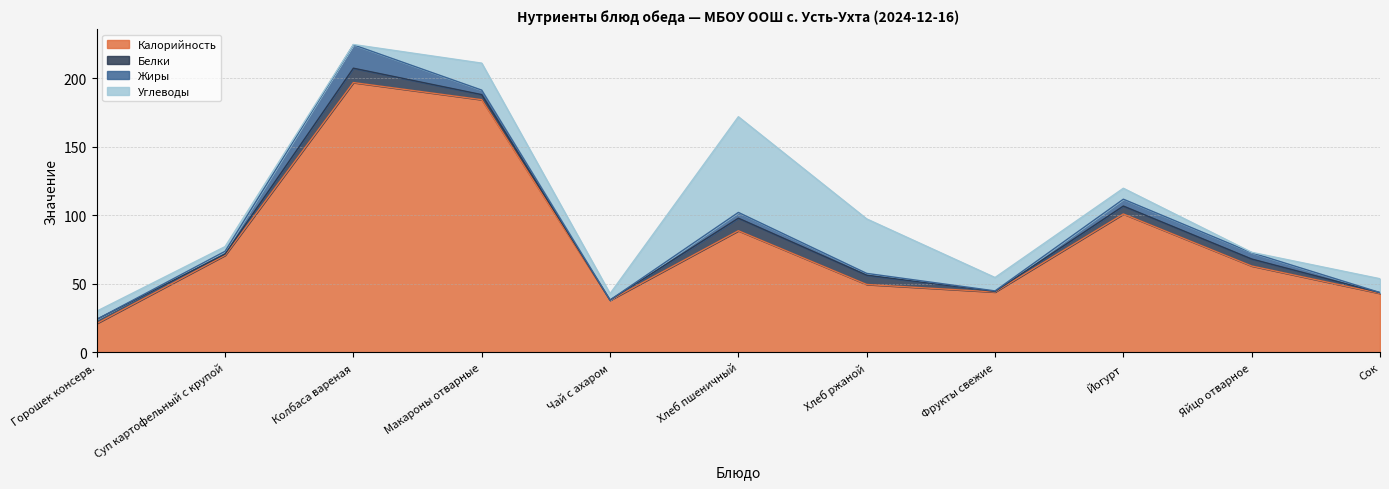

How many interior local valleys does the Калорийность series have?

2